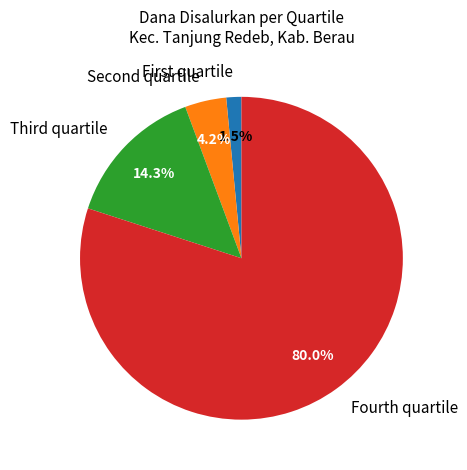

What portion of the pie excludes Fourth quartile?

20.0%